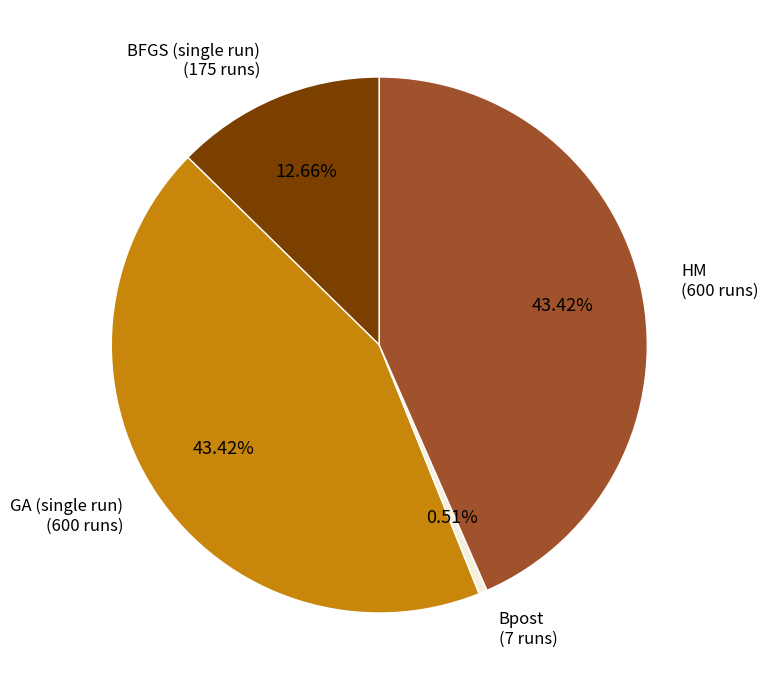

Is there any slice that represents more than half of the pie?

No